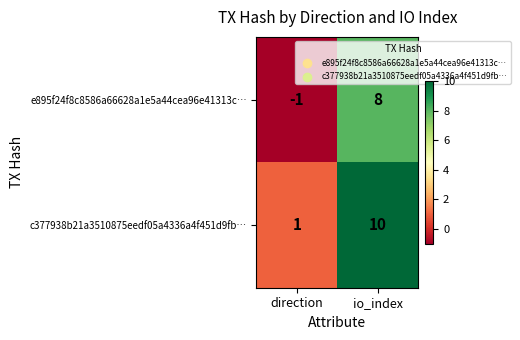

True or false: c377938b21a3510875eedf05a4336a4f451d9fb… has a value of 2 at io_index.

False